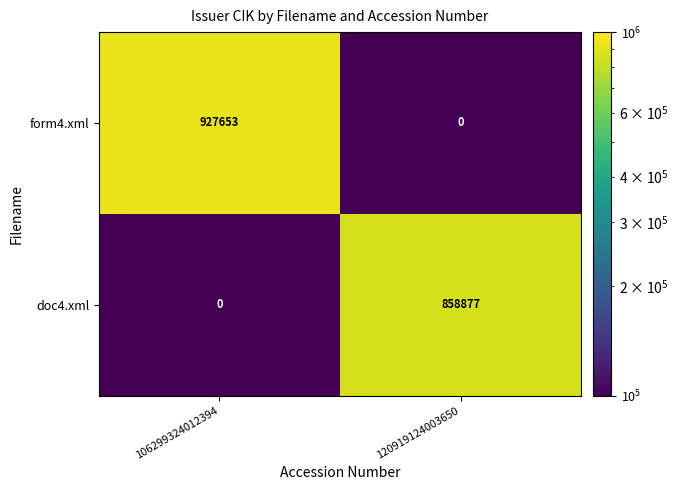

What is the sum of the form4.xml values at 120919124003650 and 106299324012394?

927653